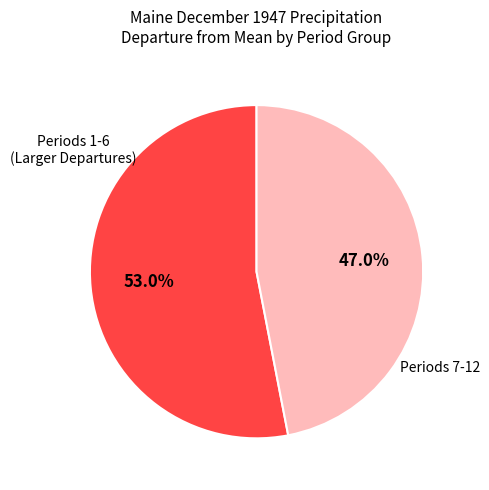

Does any single category account for the majority?

Yes